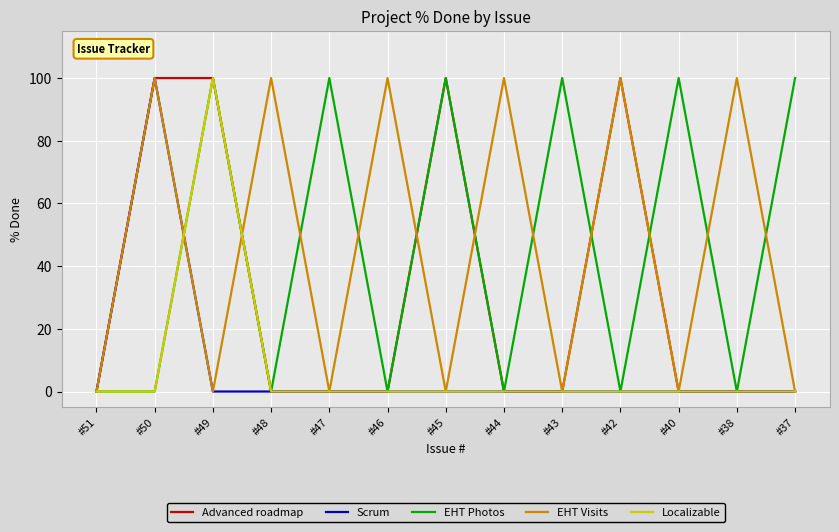

The Scrum series shows 0 at #48. True or false?

True